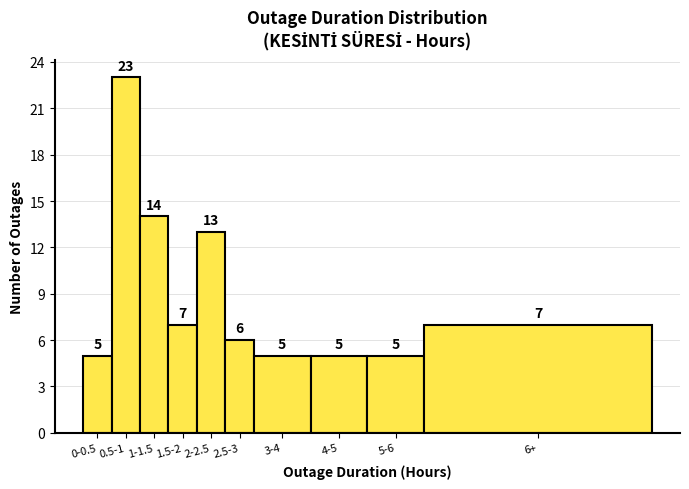

Reading left to right, transcribe all the data shown in this chart.

5	23	14	7	13	6	5	5	5	7